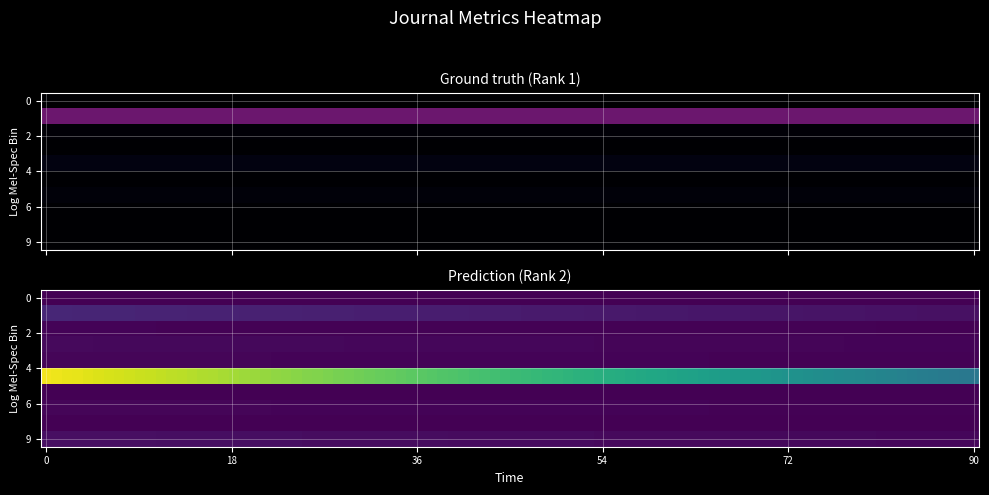

Is the value of Rank 1 at 7 greater than the value of Rank 2 at Rank 1?

No